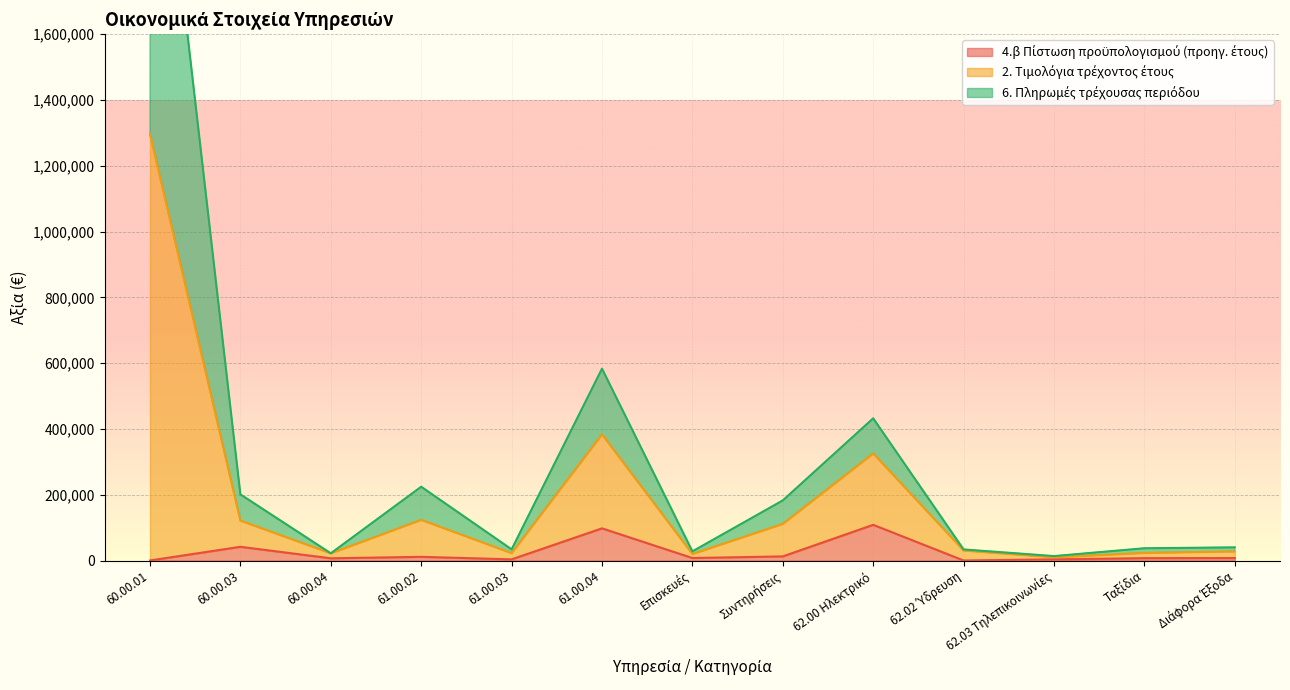

At which label does 2. Τιμολόγια τρέχοντος έτους first exceed 40253?

60.00.01